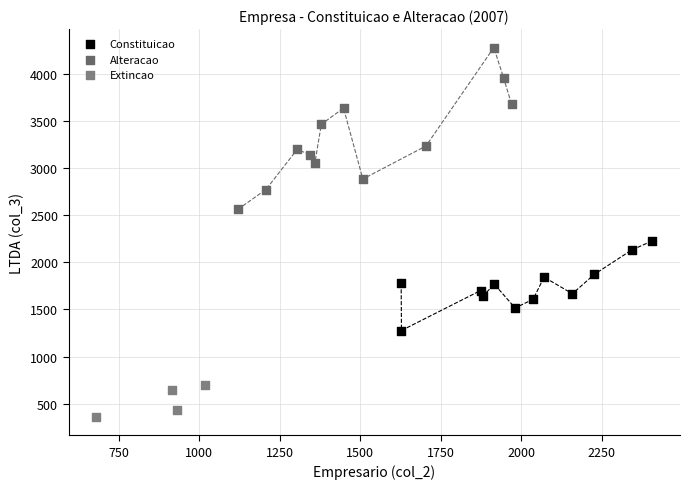

Which series contains the lowest Y value?

Extincao